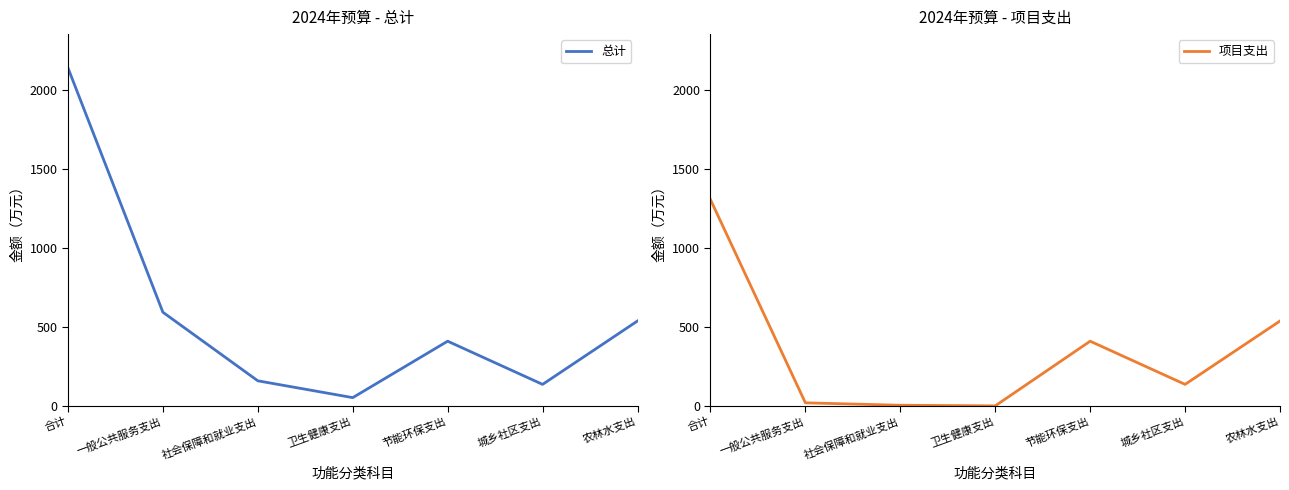

What is the difference between the maximum and minimum values in the 总计 series?

2085.6